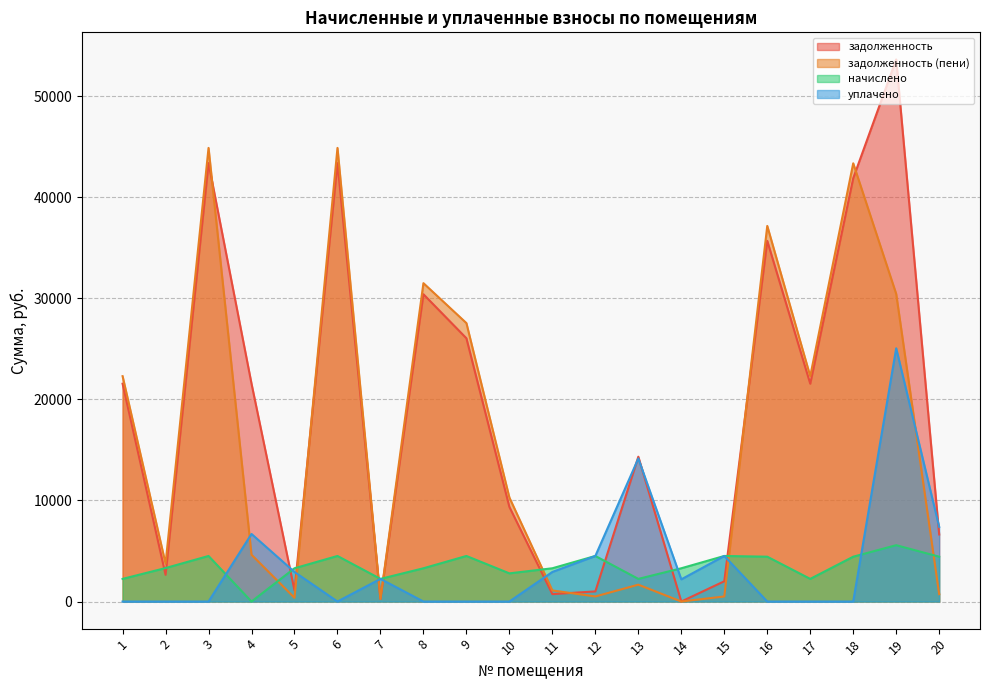

Where does the задолженность (пени) series first go above 10287?

1